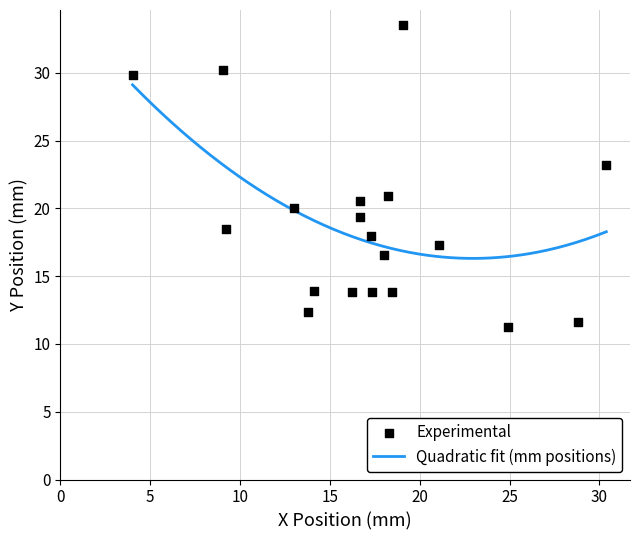

What is the minimum value for Quadratic fit (mm positions)?

16.3